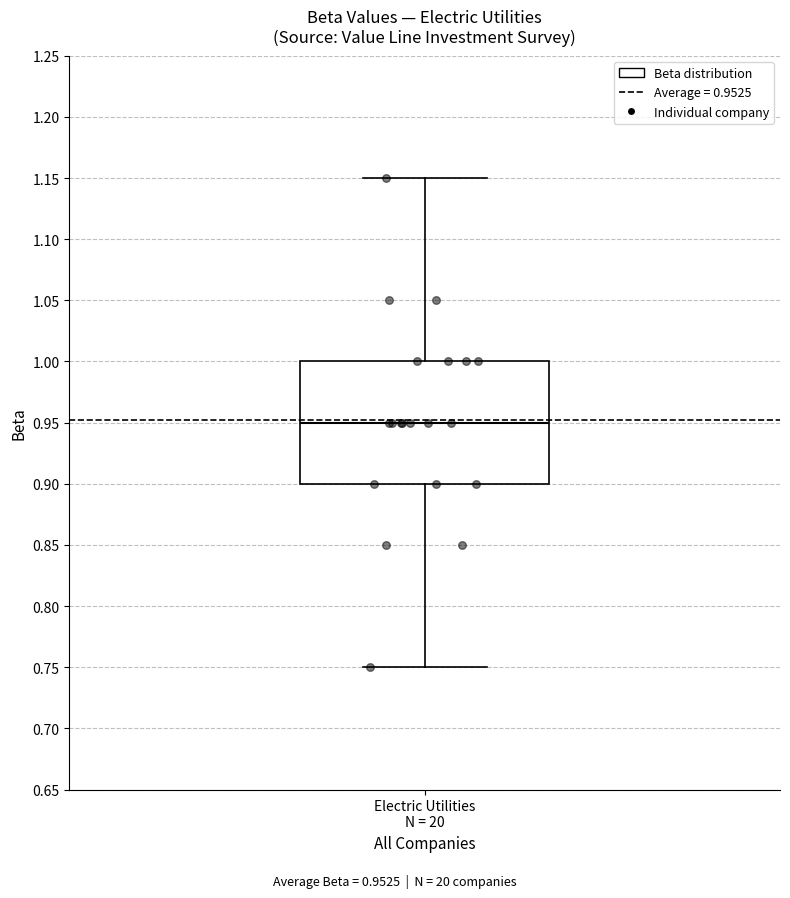

Read this box plot against the y-axis: the position of the median line, the range covered by the box, and the ends of both whiskers. The values are not printed on the chart, so give them approximately, as read against the axis.

median 0.95, box 0.90 to 1.00, whiskers 0.75 to 1.15